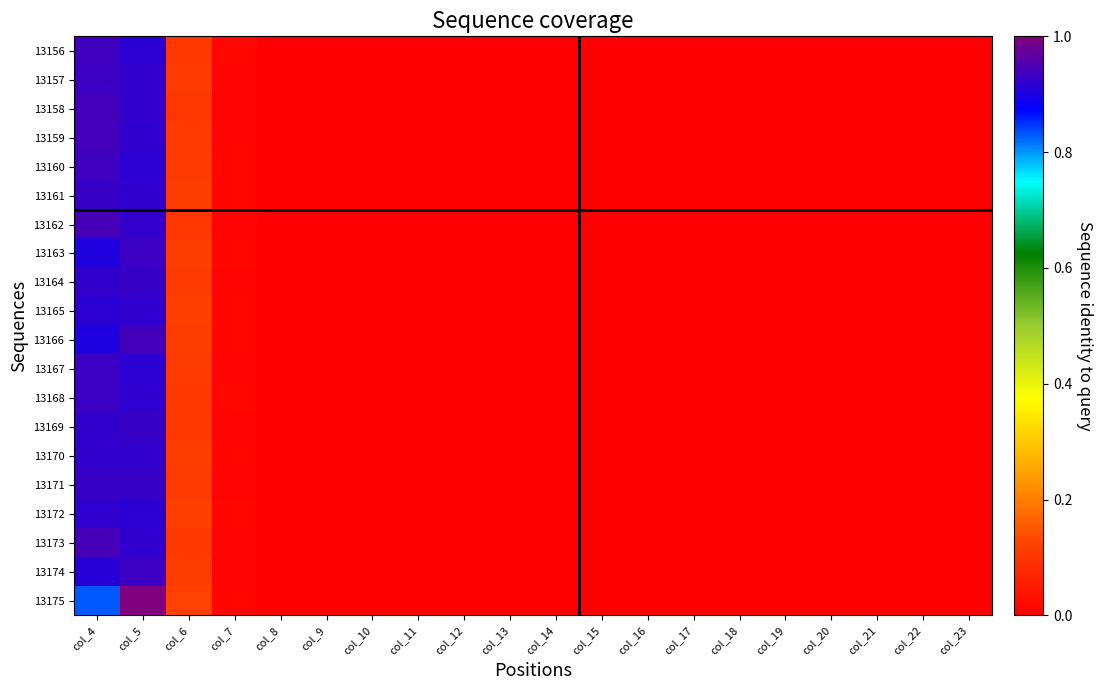

At which category is the sum across all series the highest?

col_5